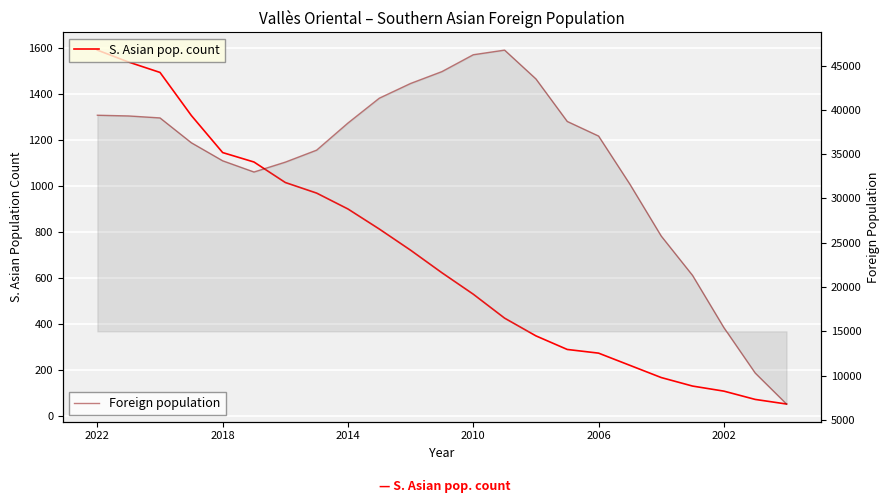

True or false: S. Asian pop. count and Foreign population intersect in this chart.

False